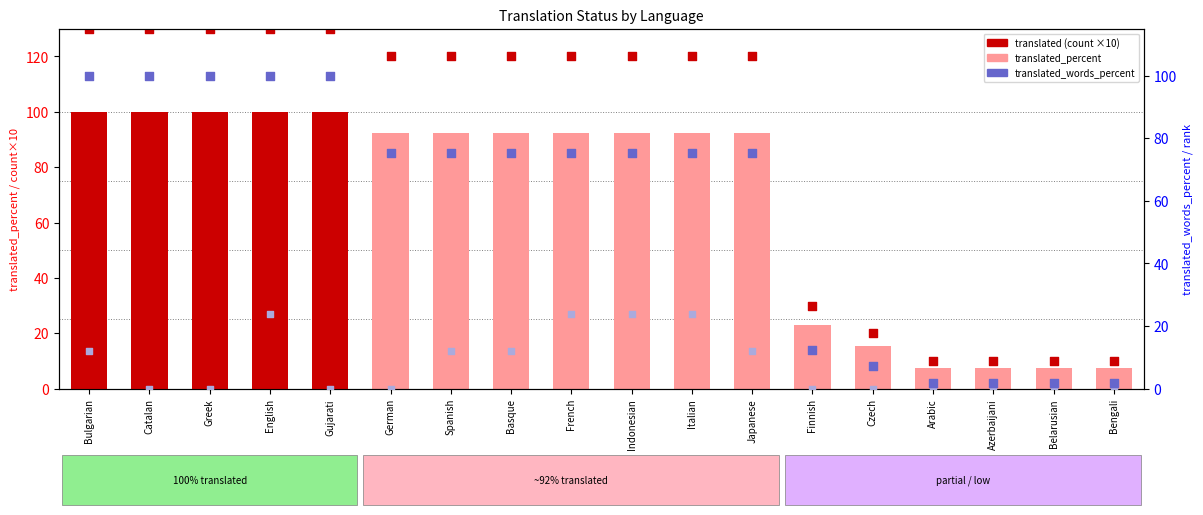

At how many categories does at least one series exceed 73?

12